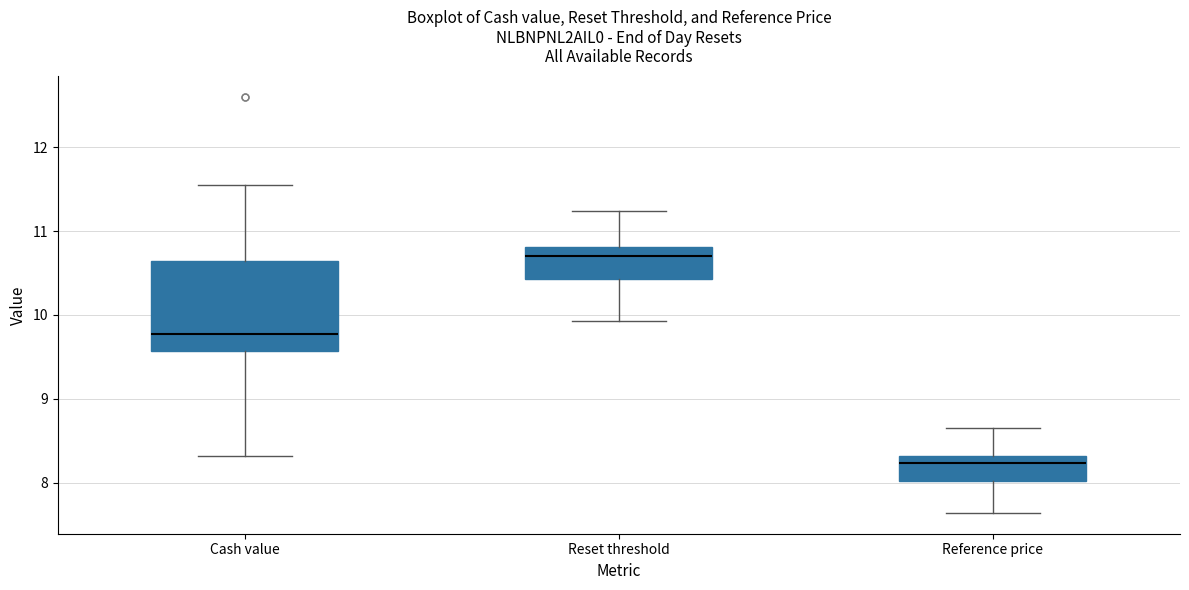

Which box has the highest median line?

Reset threshold